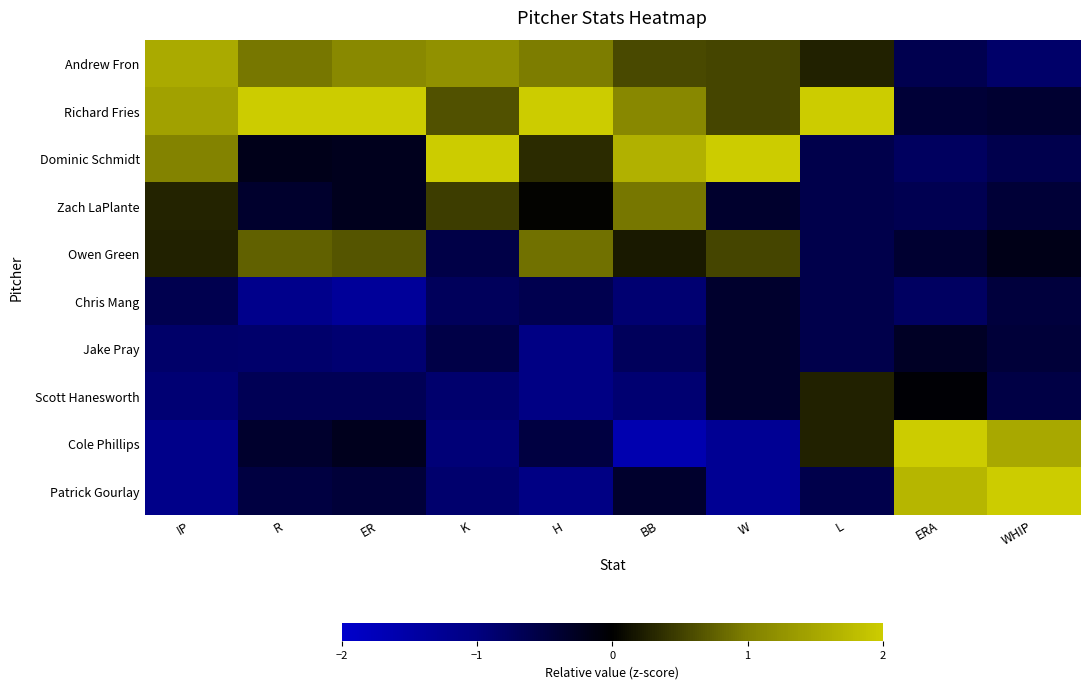

Reading left to right, list all the values displayed in this chart.

Andrew Fron: IP=1.5	R=0.9	ER=1.1	K=1.2	H=1.0	BB=0.6	W=0.5	L=0.3	ERA=-0.6	WHIP=-0.8
Richard Fries: IP=1.4	R=2.4	ER=2.2	K=0.6	H=2.1	BB=1.1	W=0.5	L=2.8	ERA=-0.4	WHIP=-0.4
Dominic Schmidt: IP=1.0	R=-0.2	ER=-0.2	K=2.1	H=0.3	BB=1.7	W=2.3	L=-0.6	ERA=-0.7	WHIP=-0.6
Zach LaPlante: IP=0.3	R=-0.4	ER=-0.2	K=0.5	H=0.0	BB=0.9	W=-0.4	L=-0.6	ERA=-0.6	WHIP=-0.4
Owen Green: IP=0.3	R=0.8	ER=0.7	K=-0.6	H=0.9	BB=0.2	W=0.5	L=-0.6	ERA=-0.4	WHIP=-0.2
Chris Mang: IP=-0.6	R=-1.1	ER=-1.3	K=-0.7	H=-0.6	BB=-0.9	W=-0.4	L=-0.6	ERA=-0.8	WHIP=-0.5
Jake Pray: IP=-0.8	R=-0.8	ER=-0.9	K=-0.6	H=-1.0	BB=-0.7	W=-0.4	L=-0.6	ERA=-0.3	WHIP=-0.5
Scott Hanesworth: IP=-0.9	R=-0.7	ER=-0.7	K=-0.9	H=-1.0	BB=-0.9	W=-0.4	L=0.3	ERA=-0.0	WHIP=-0.5
Cole Phillips: IP=-1.1	R=-0.4	ER=-0.2	K=-0.9	H=-0.5	BB=-1.6	W=-1.3	L=0.3	ERA=2.2	WHIP=1.5
Patrick Gourlay: IP=-1.1	R=-0.5	ER=-0.4	K=-0.9	H=-1.0	BB=-0.3	W=-1.3	L=-0.6	ERA=1.7	WHIP=2.4